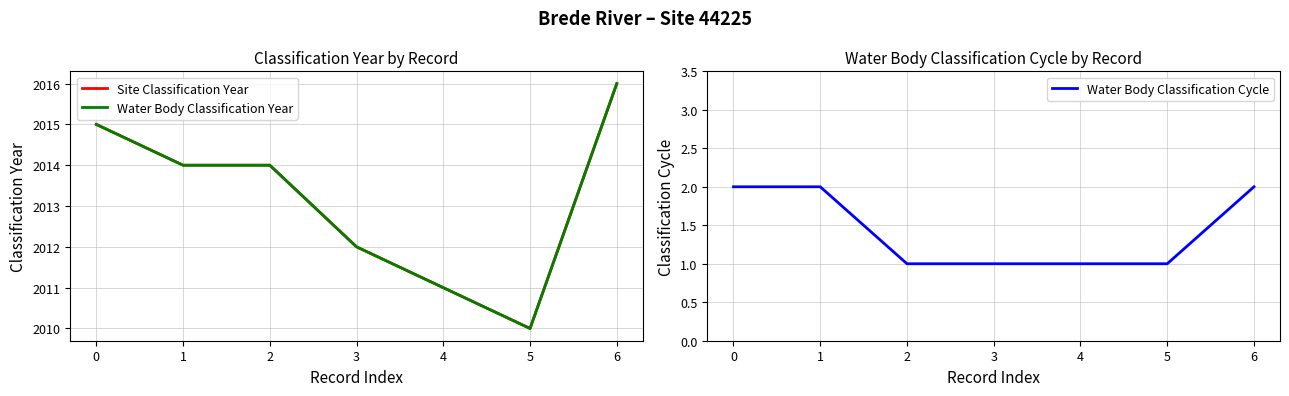

What is the total value across all series at 2?

4029